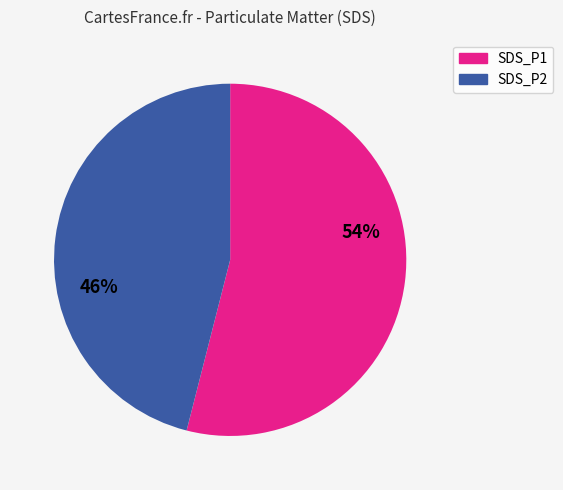

The SDS_P2 slice represents 51% of the pie. True or false?

False